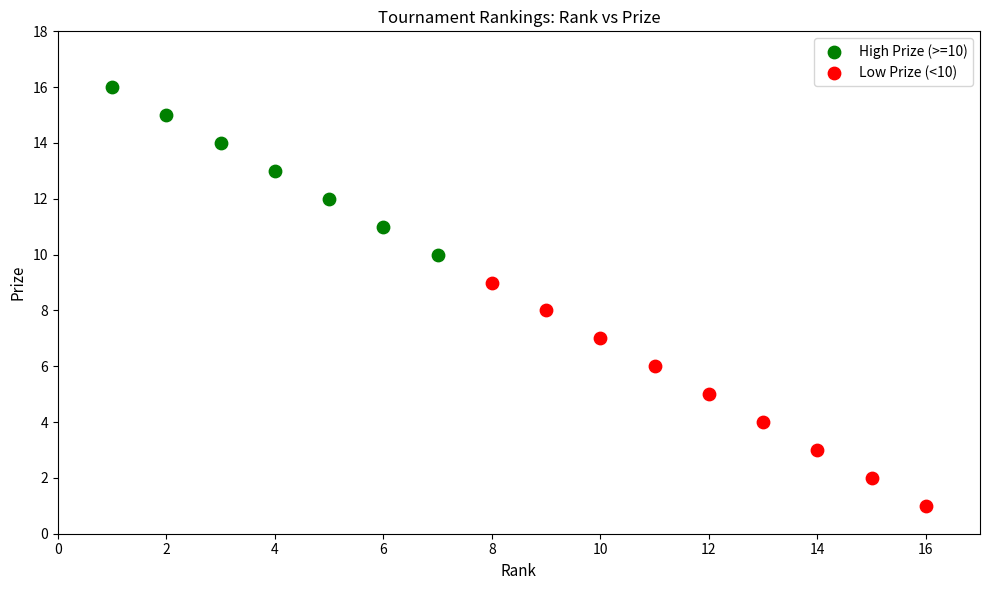

What are all the series names shown in the legend?

High Prize (>=10), Low Prize (<10)